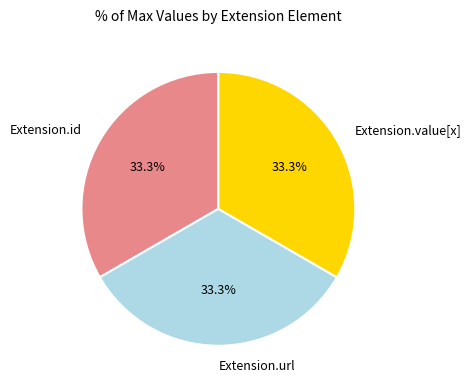

Is there any slice that represents more than half of the pie?

No